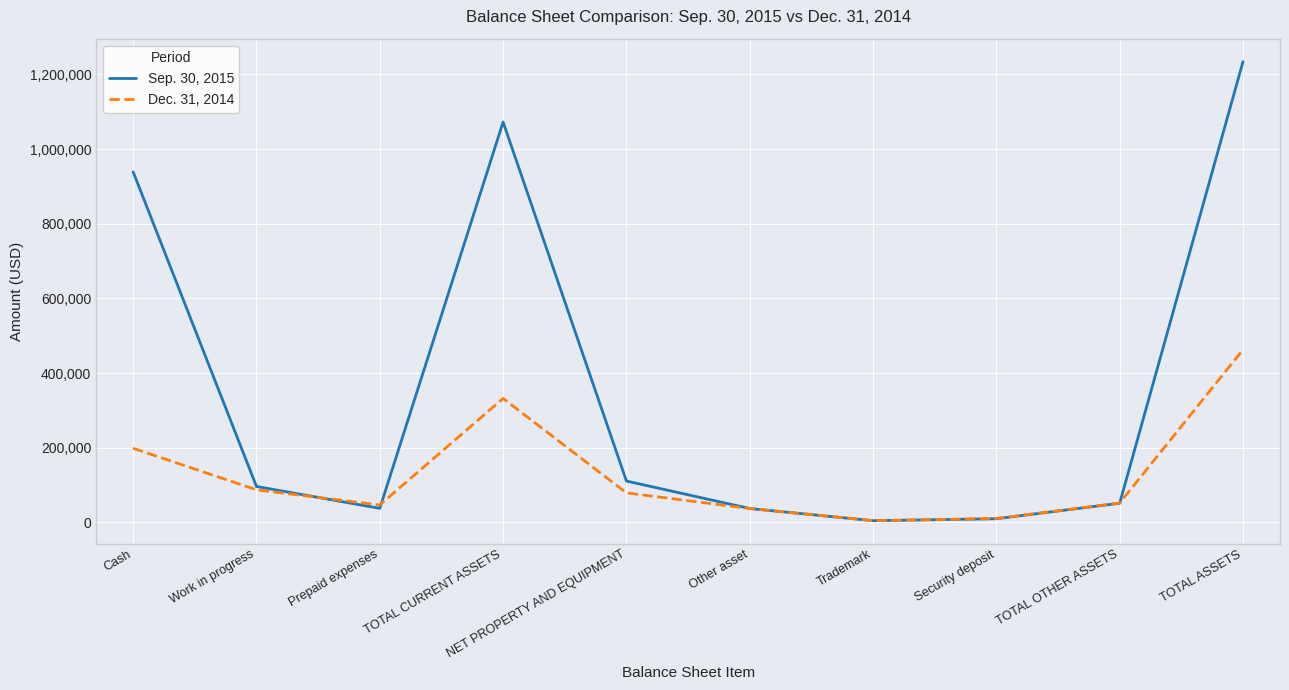

Count the number of data series in this chart.

2